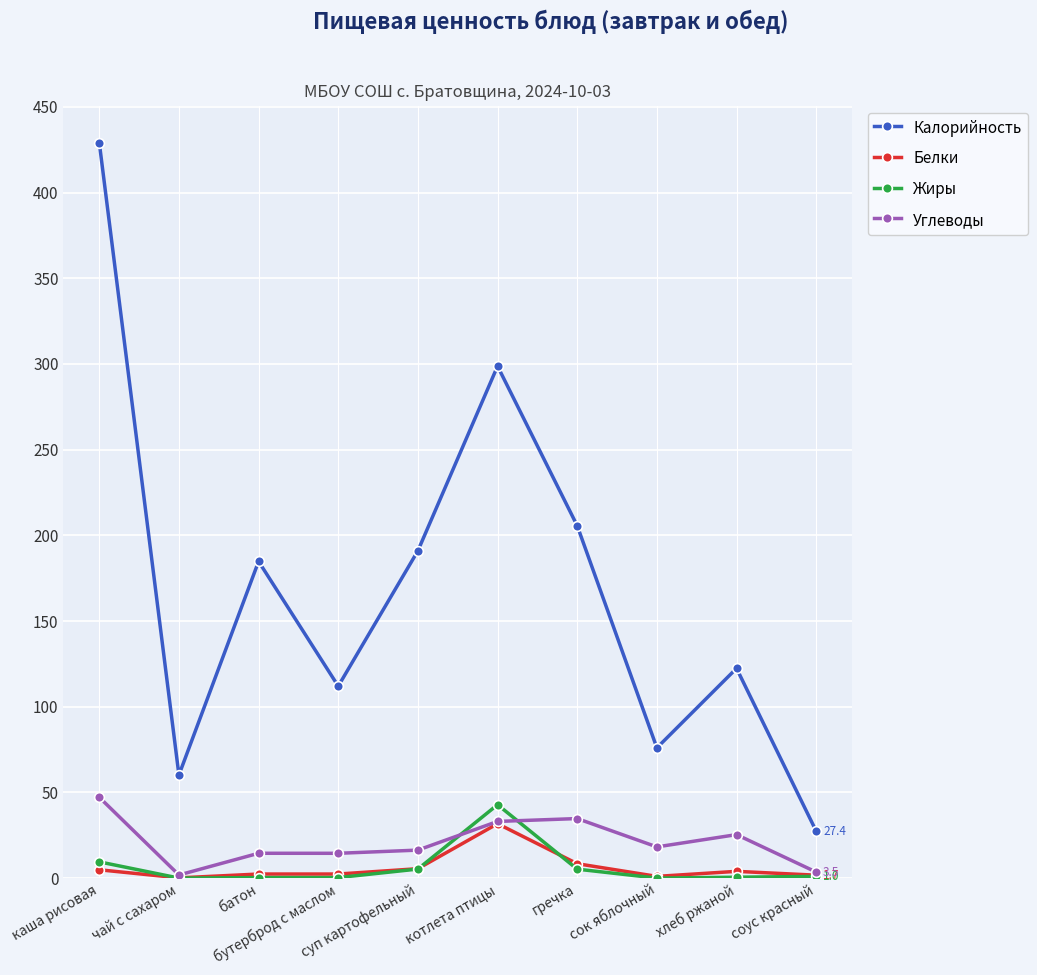

Which series has the widest spread of values?

Калорийность